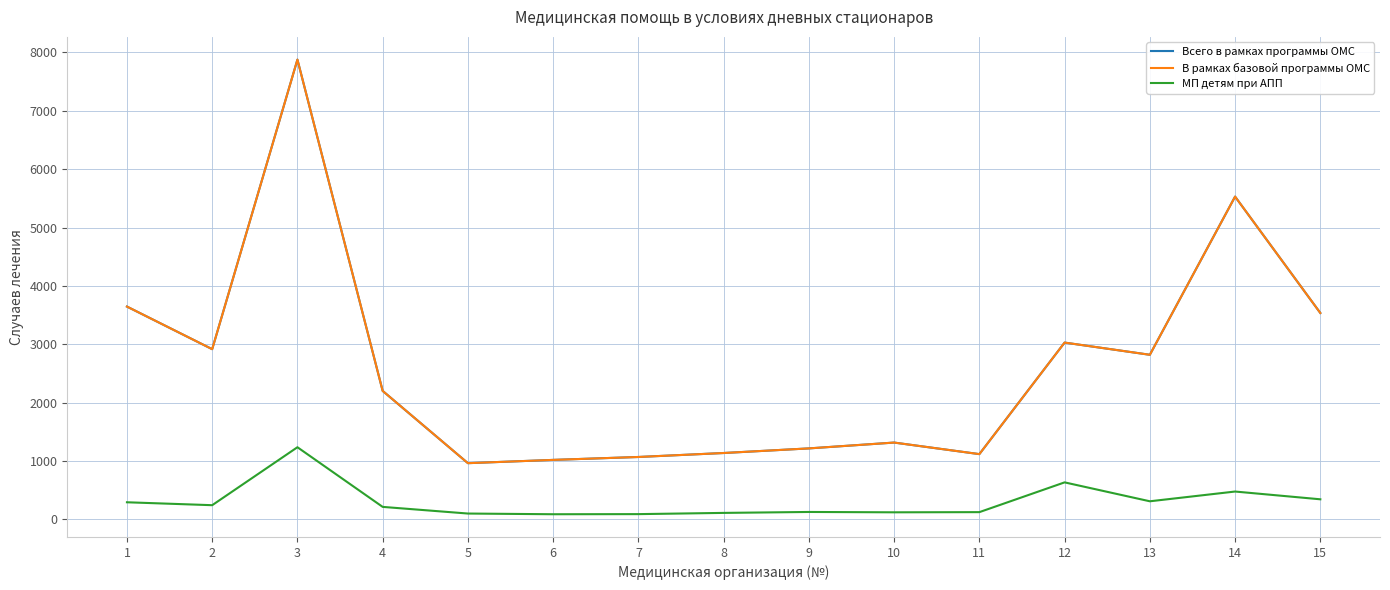

True or false: Всего в рамках программы ОМС and В рамках базовой программы ОМС cross at least once.

False